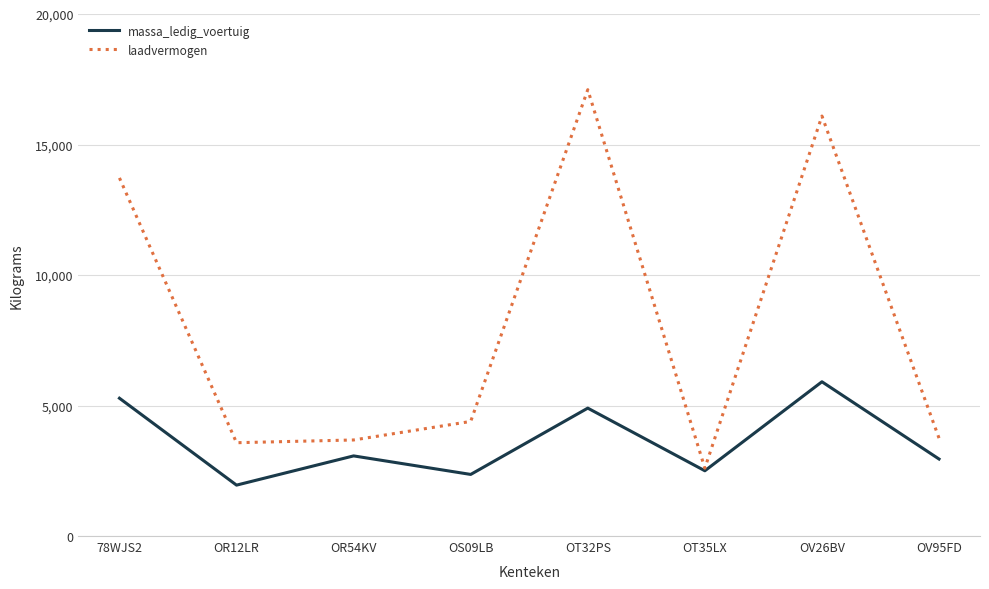

Which series has the largest total across all categories?

laadvermogen